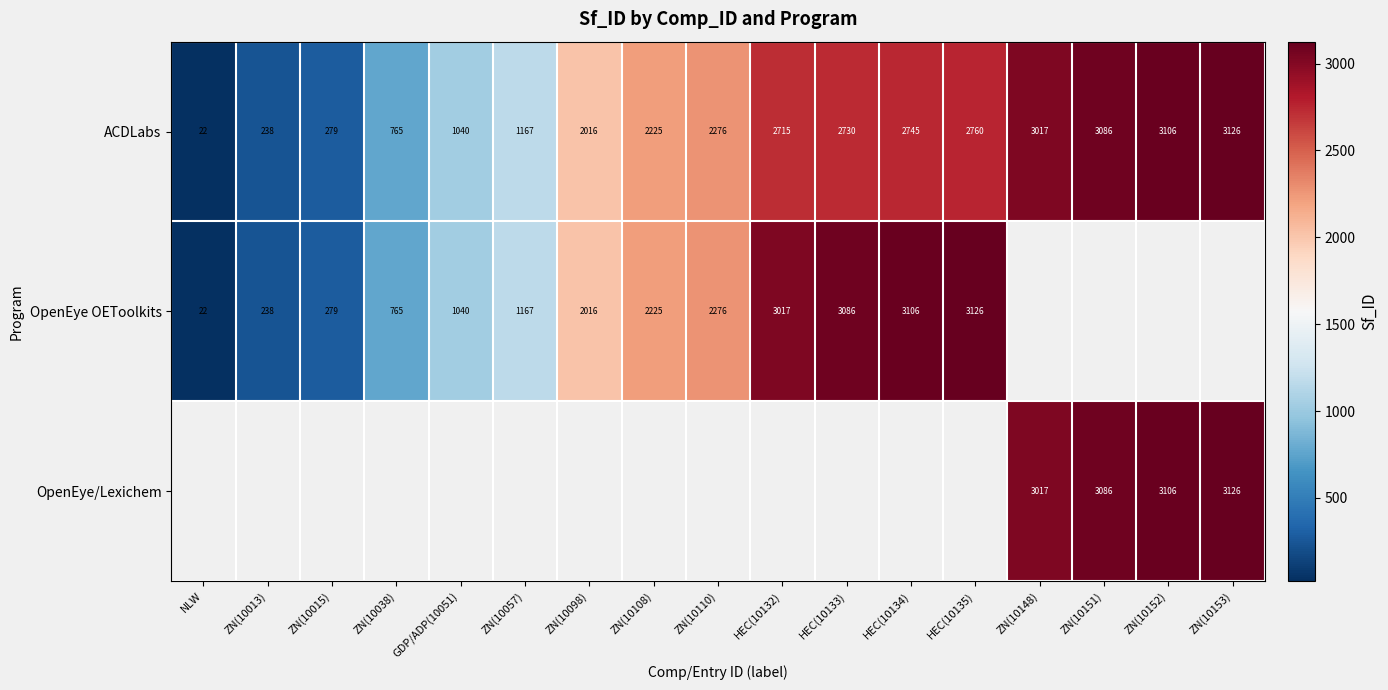

List the labels in order of ACDLabs value, smallest first.

NLW, ZN(10013), ZN(10015), ZN(10038), GDP/ADP(10051), ZN(10057), ZN(10098), ZN(10108), ZN(10110), HEC(10132), HEC(10133), HEC(10134), HEC(10135), ZN(10148), ZN(10151), ZN(10152), ZN(10153)